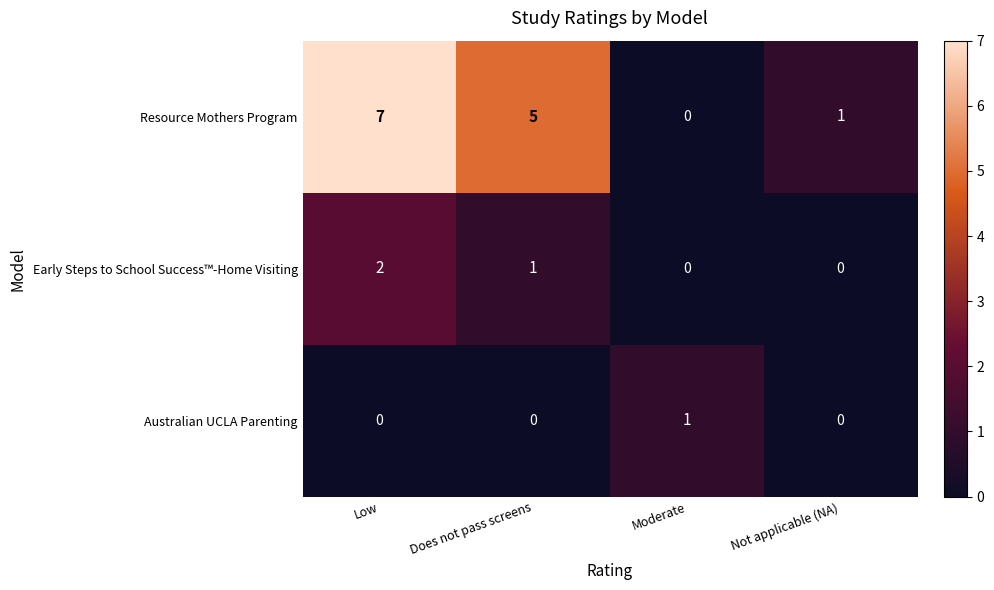

At which category is the sum across all series the highest?

Low